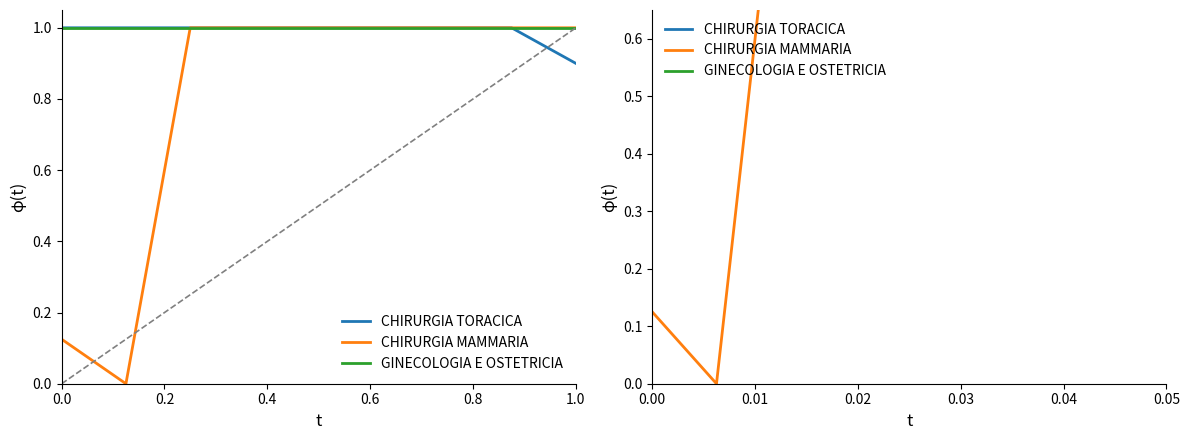

What is the sum of all GINECOLOGIA E OSTETRICIA values?

9.0